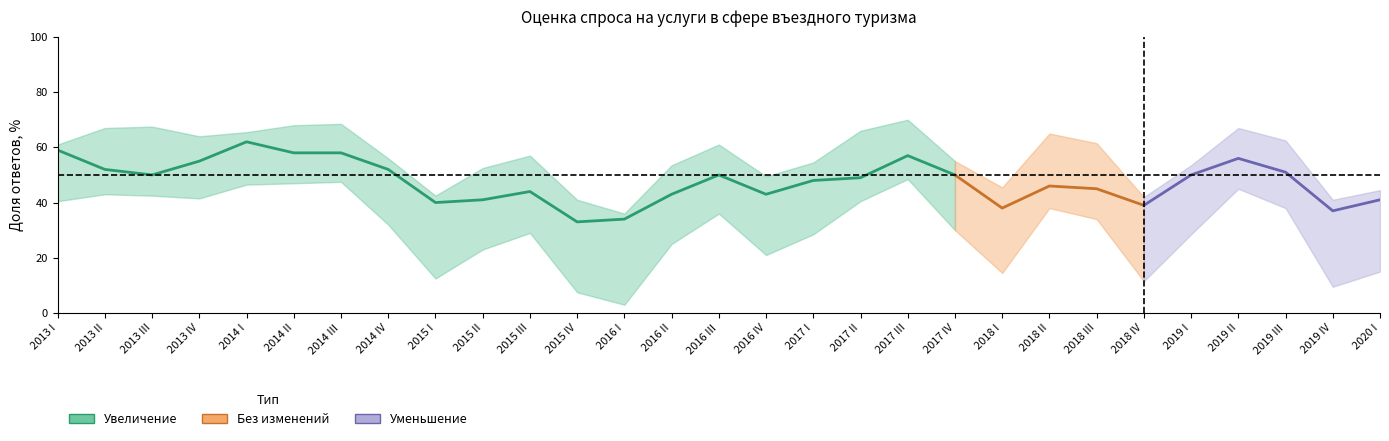

The value of Уменьшение at 2016 IV is 57. True or false?

False